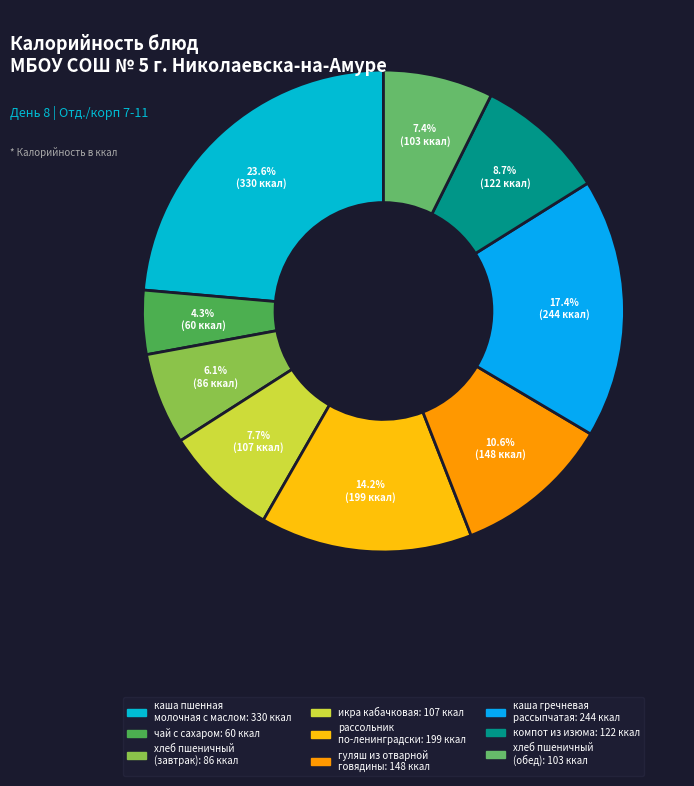

How many slices are in this pie chart?

9